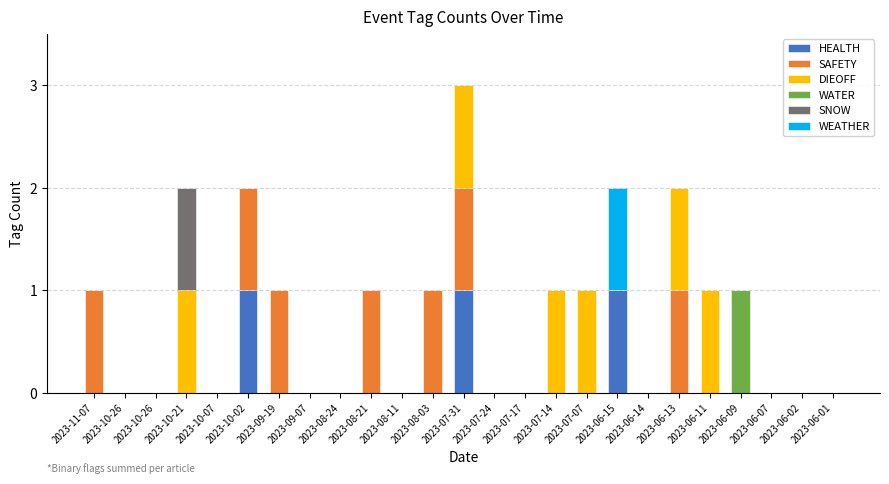

Between 2023-06-09 and 2023-06-07, which series saw the biggest shift?

WATER